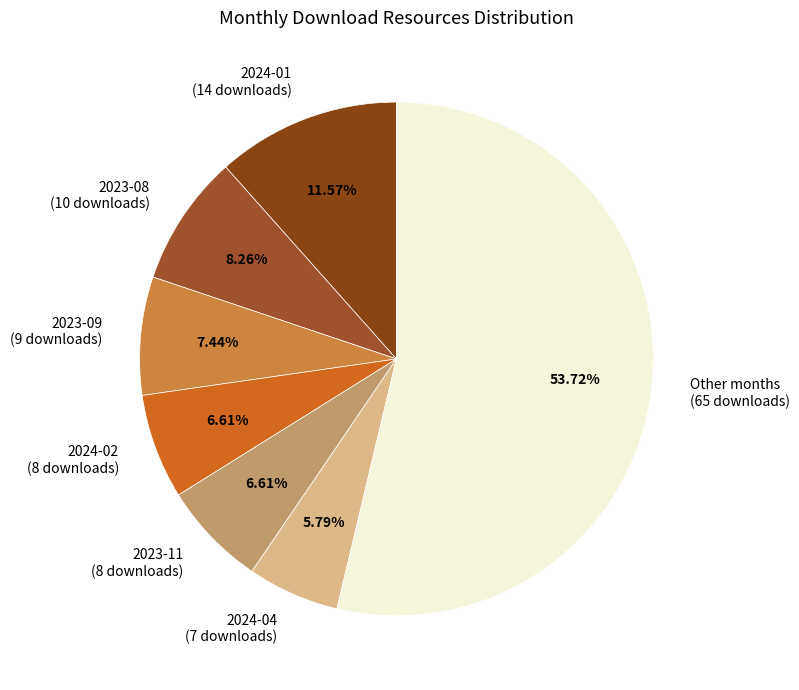

Which has a higher value, 2023-09 (9 downloads) or 2024-04 (7 downloads)?

2023-09 (9 downloads)